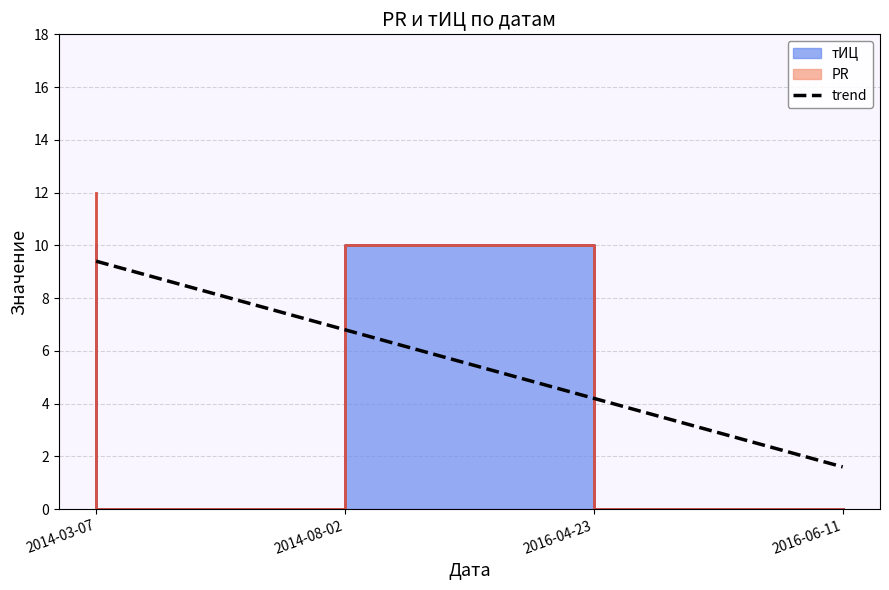

What is the value of the 2nd point from the left?

6.8